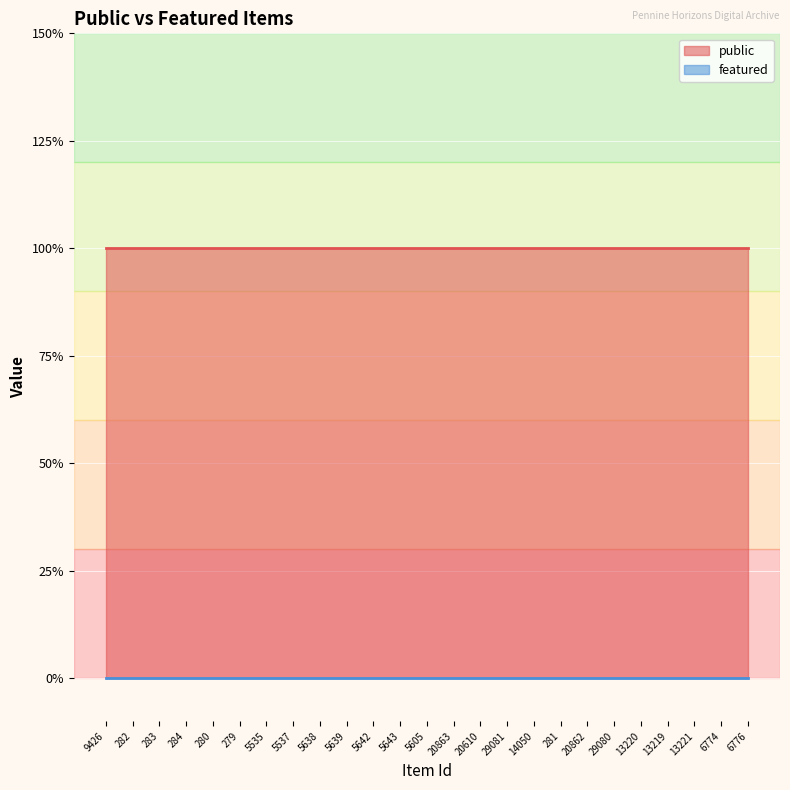

Is it true that public equals 1 at 29080?

True